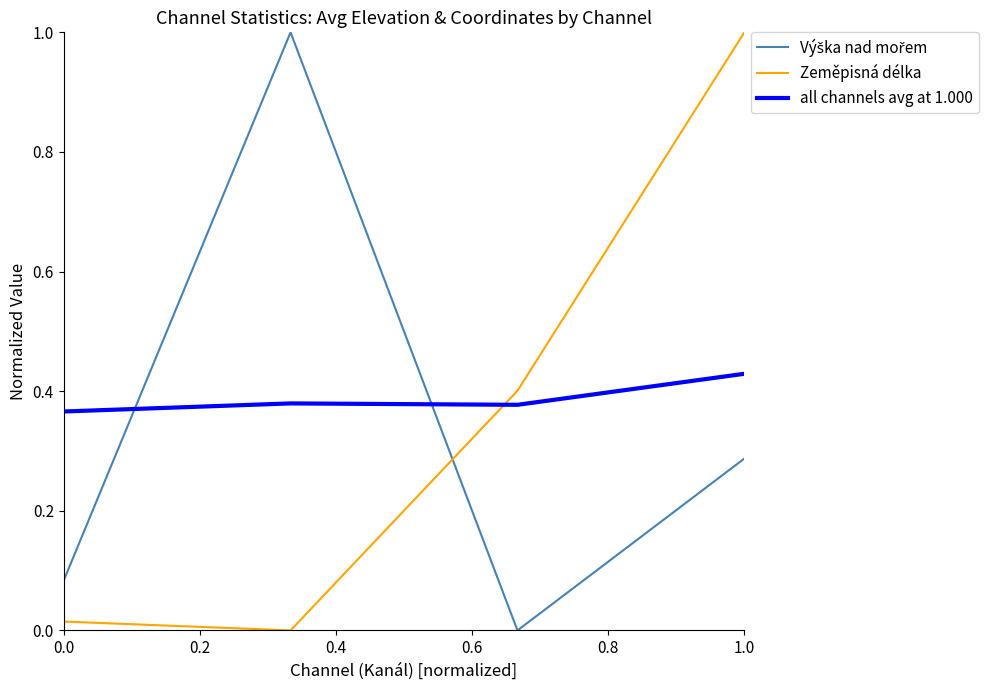

What is the highest value of the Zeměpisná délka series?

1.0